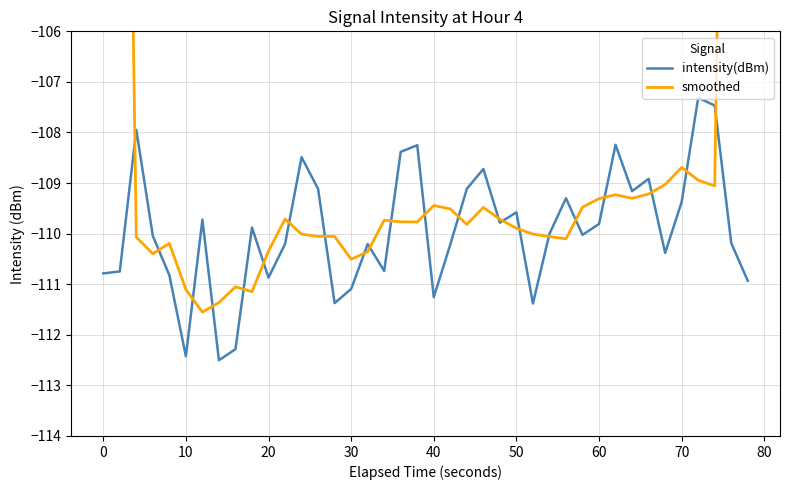

What is the lowest value of the smoothed series?

-111.6